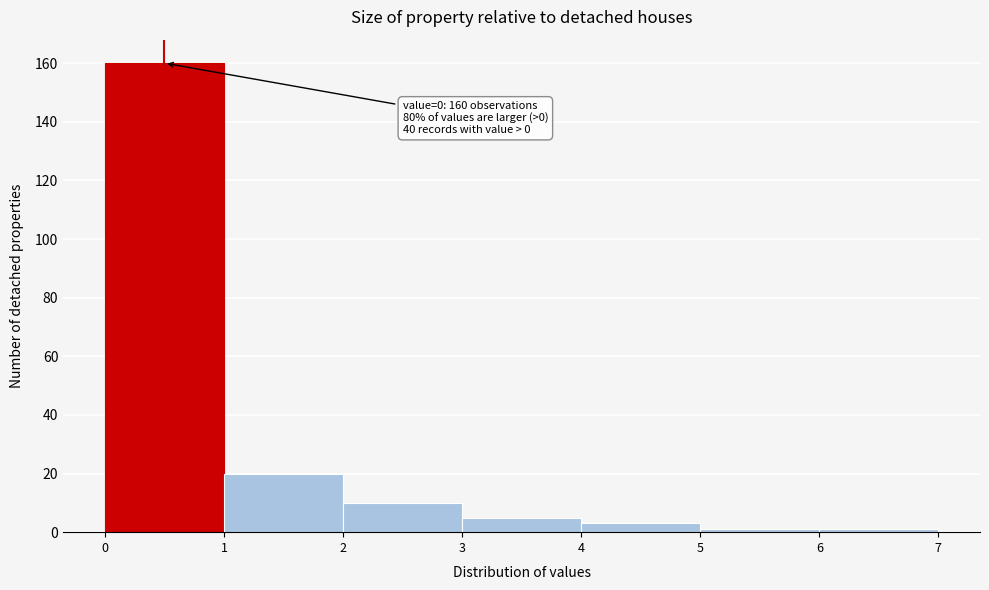

Which range on the x-axis has the tallest bar?

0 to 1